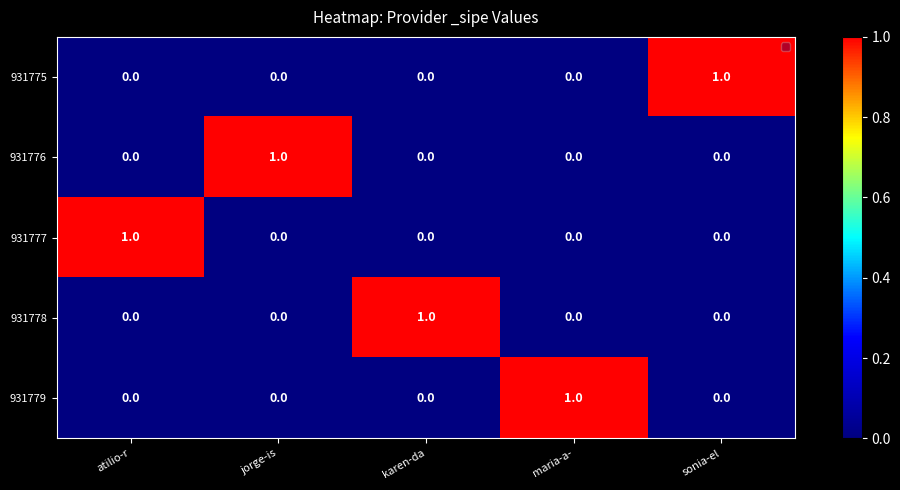

The value of 931775 at atilio-r is 1. True or false?

False